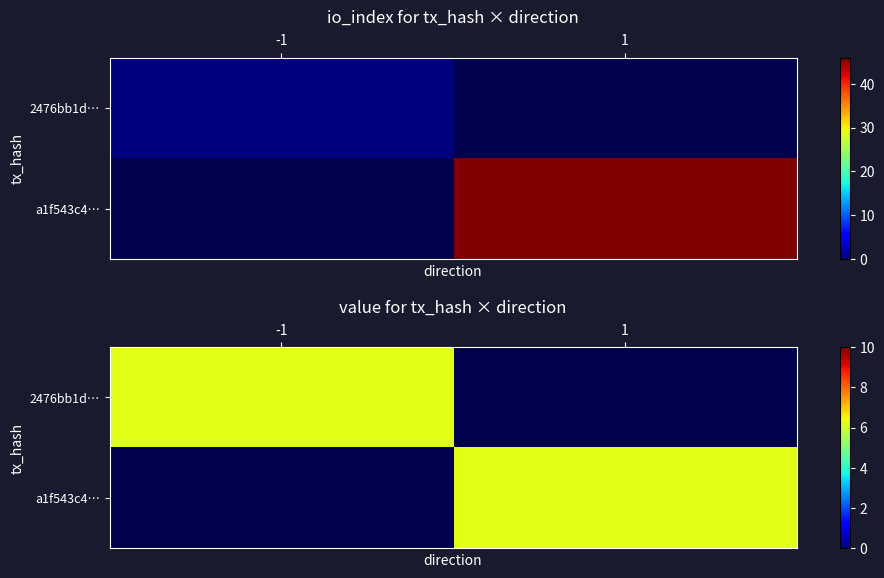

Is the value of a1f543c475c01b7f0b3d25ab5154dda37e9b061 at direction greater than the value of 2476bb1d82f24e8a1bb94bbb9f2125a91c71bf4 at direction?

Yes